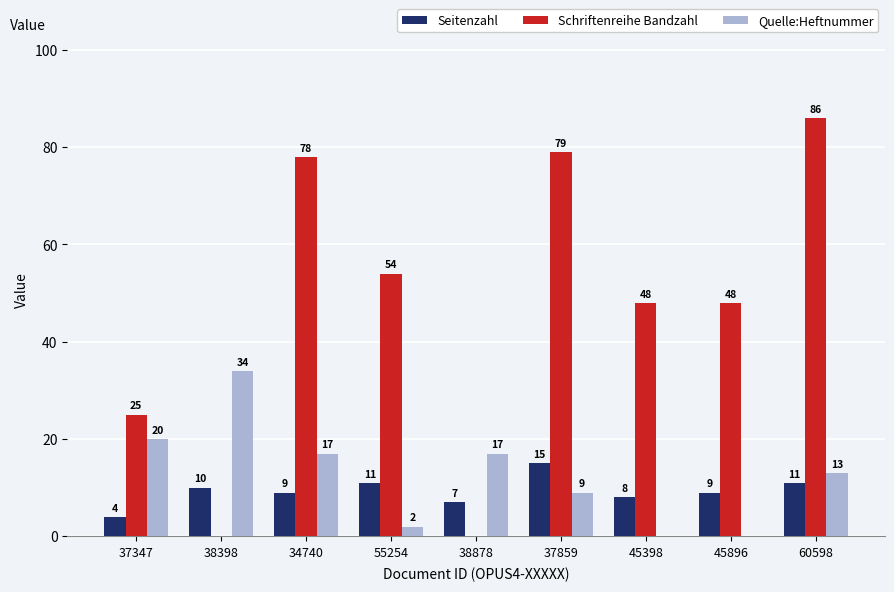

What is the approximate value of Quelle:Heftnummer at 37347?

20